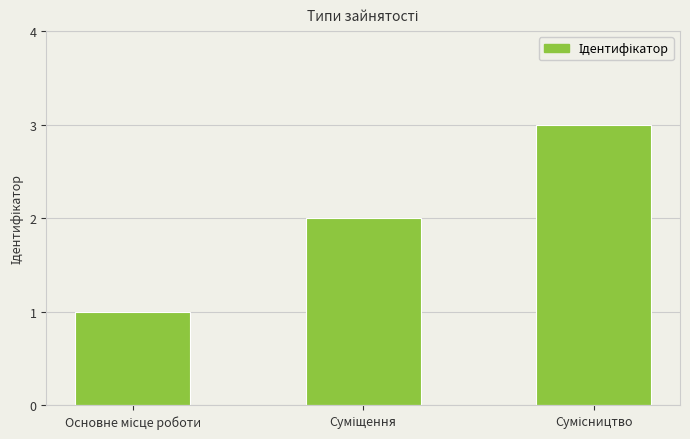

How many bars are there in total?

3